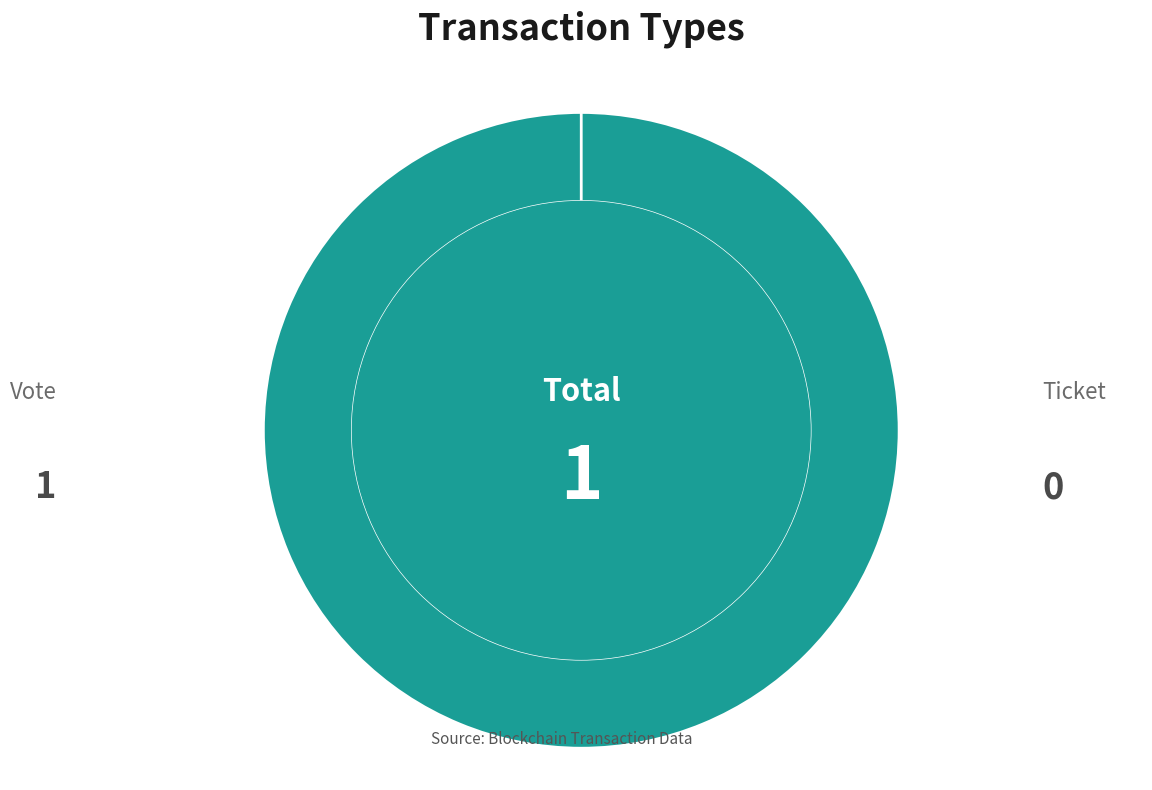

Which category has the smallest portion of the pie?

Ticket